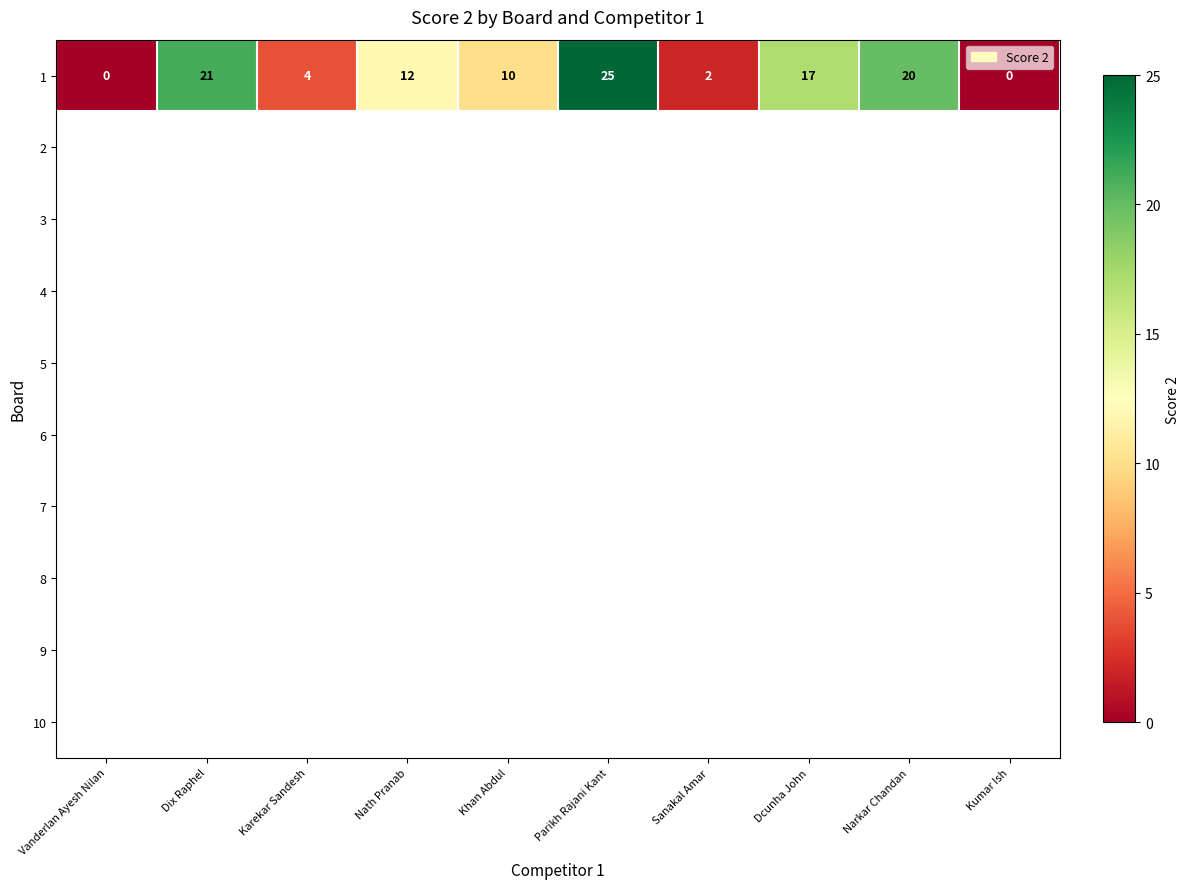

Reading left to right, extract all data points from this chart.

0	21	4	12	10	25	2	17	20	0